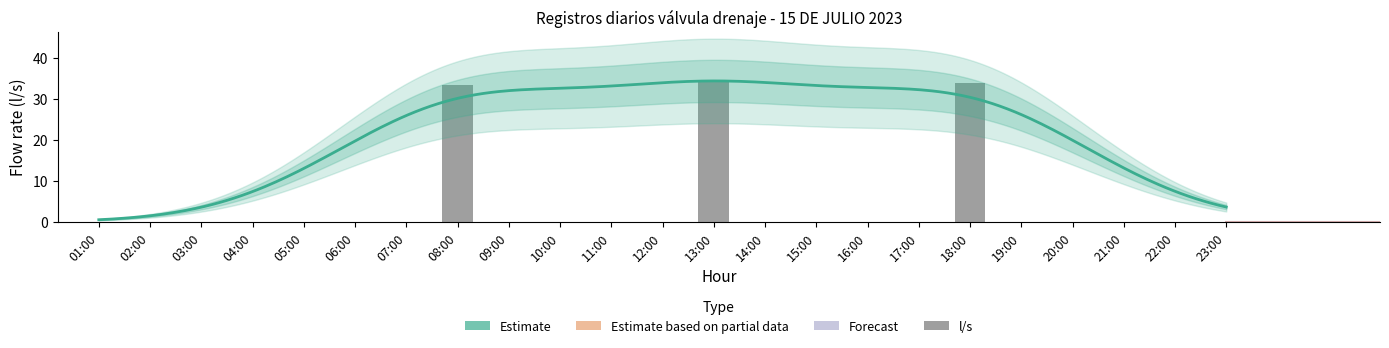

The value at 16:00 is 0.0. True or false?

True